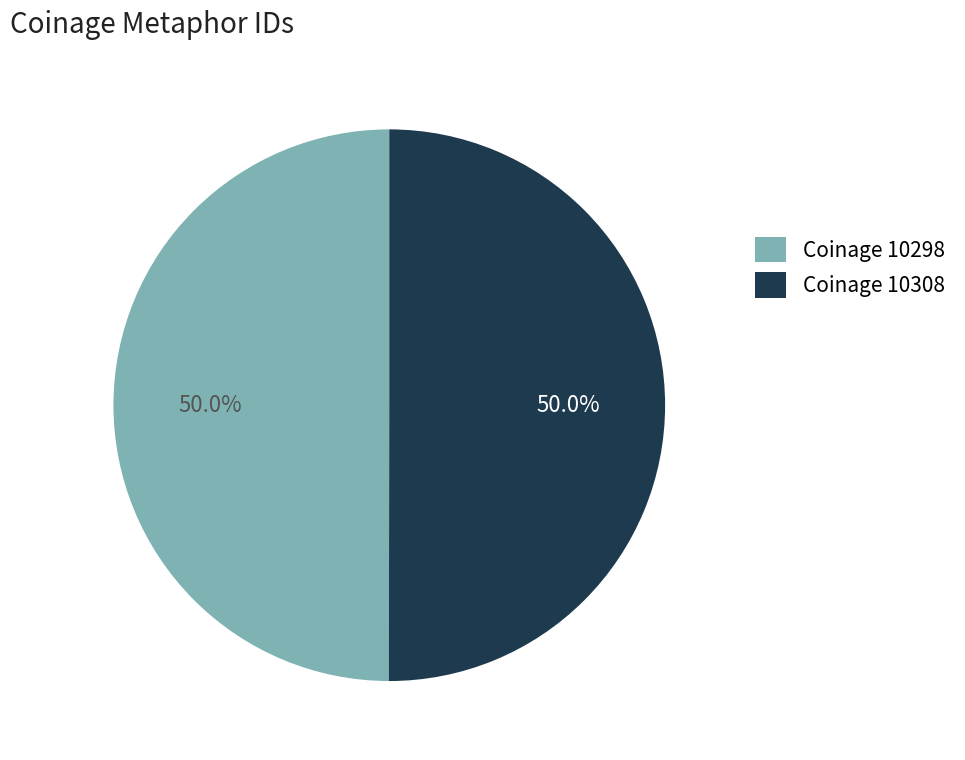

Do Coinage 10298 and Coinage 10308 together represent more than half of the pie?

Yes